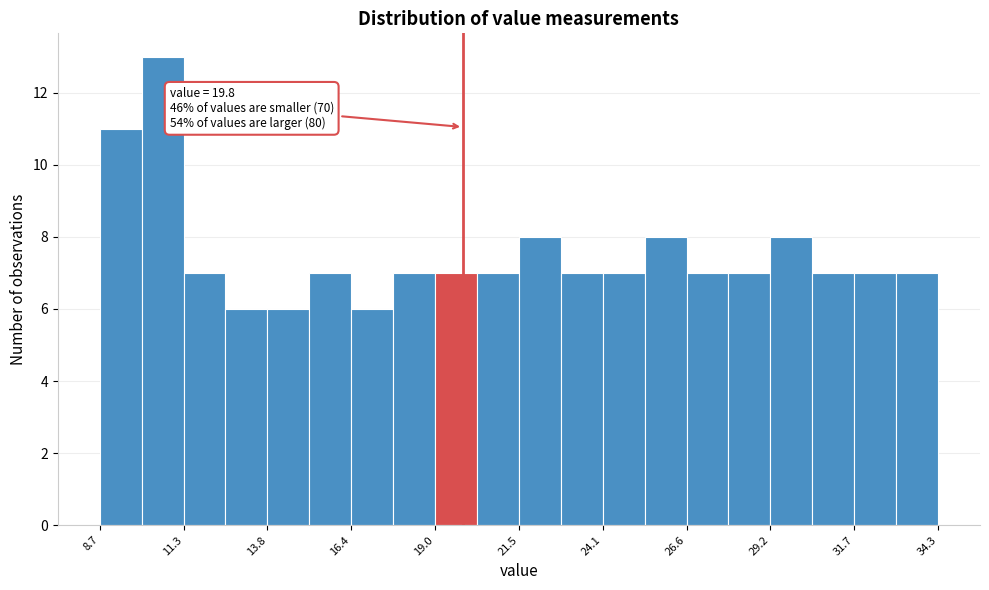

Read against the x-axis, roughly where is the centre of the tallest bar?

10.5